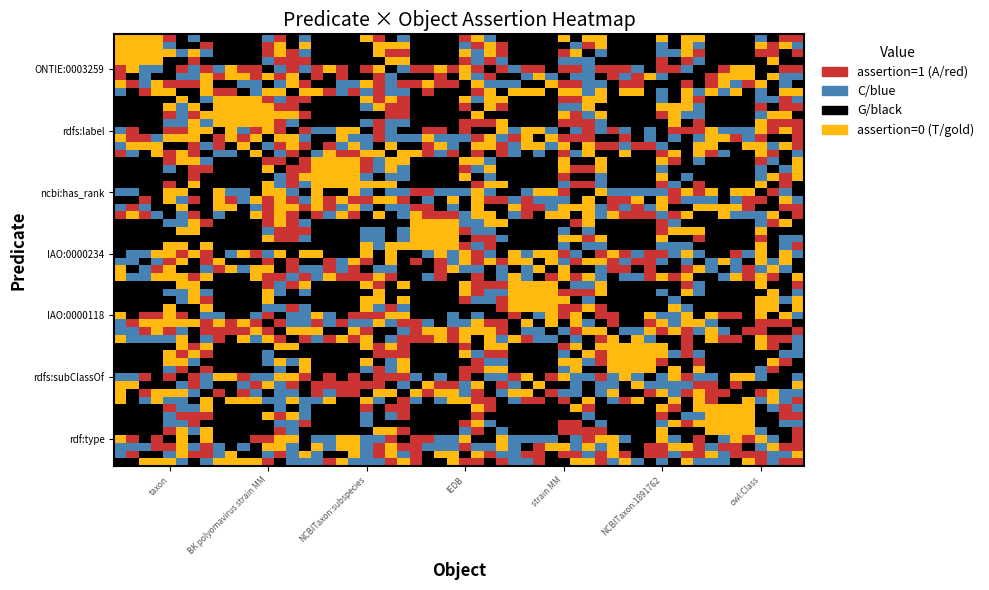

Which series changed the most between taxon and NCBITaxon:subspecies?

ONTIE:0003259